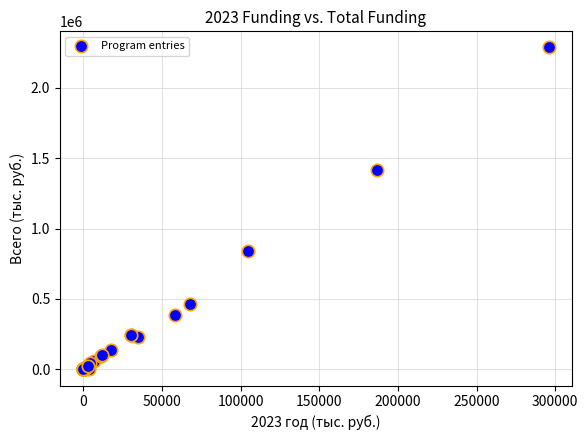

What Y value in the scatter plot is closest to 1142498?

1412747.4